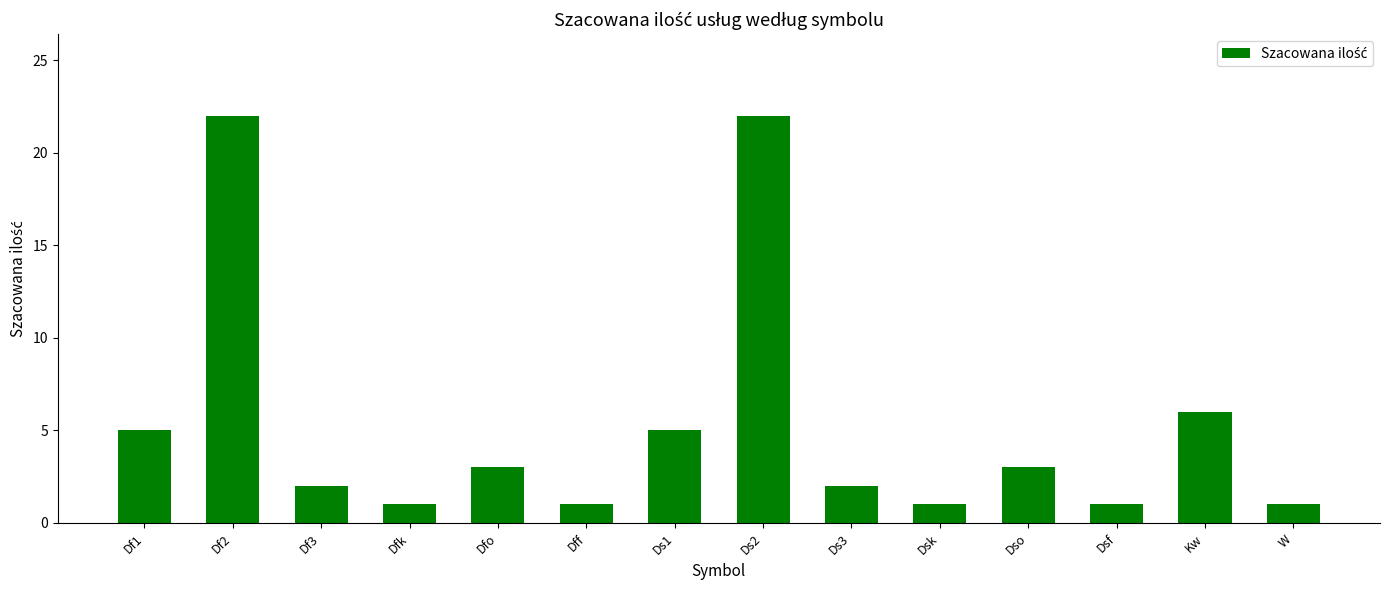

What is the label of the 14th bar from the right?

Df1